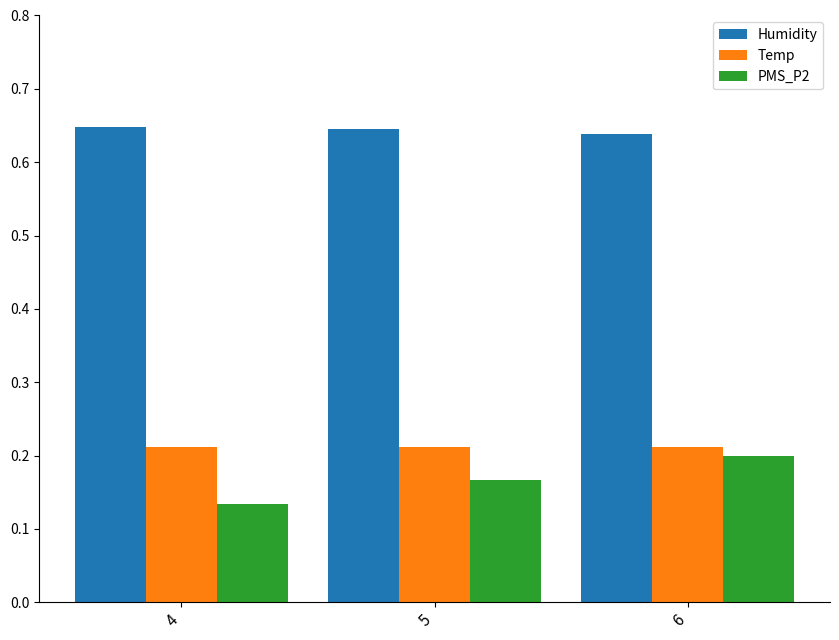

At which category is the sum across all series the highest?

6